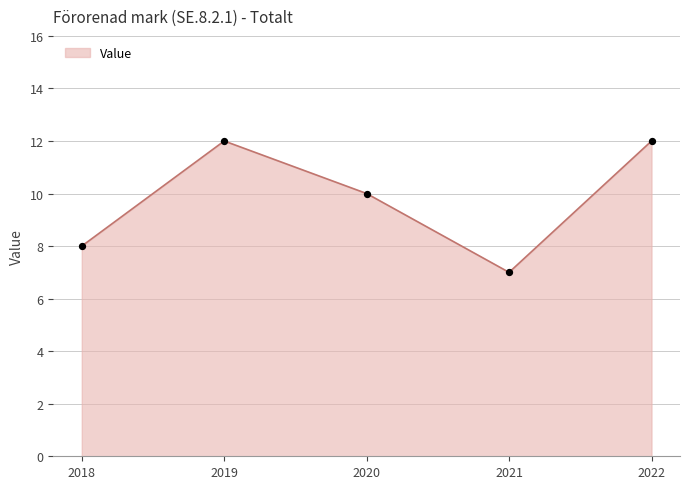

What is the ratio of the value at 2020 to the value at 2021?

1.4